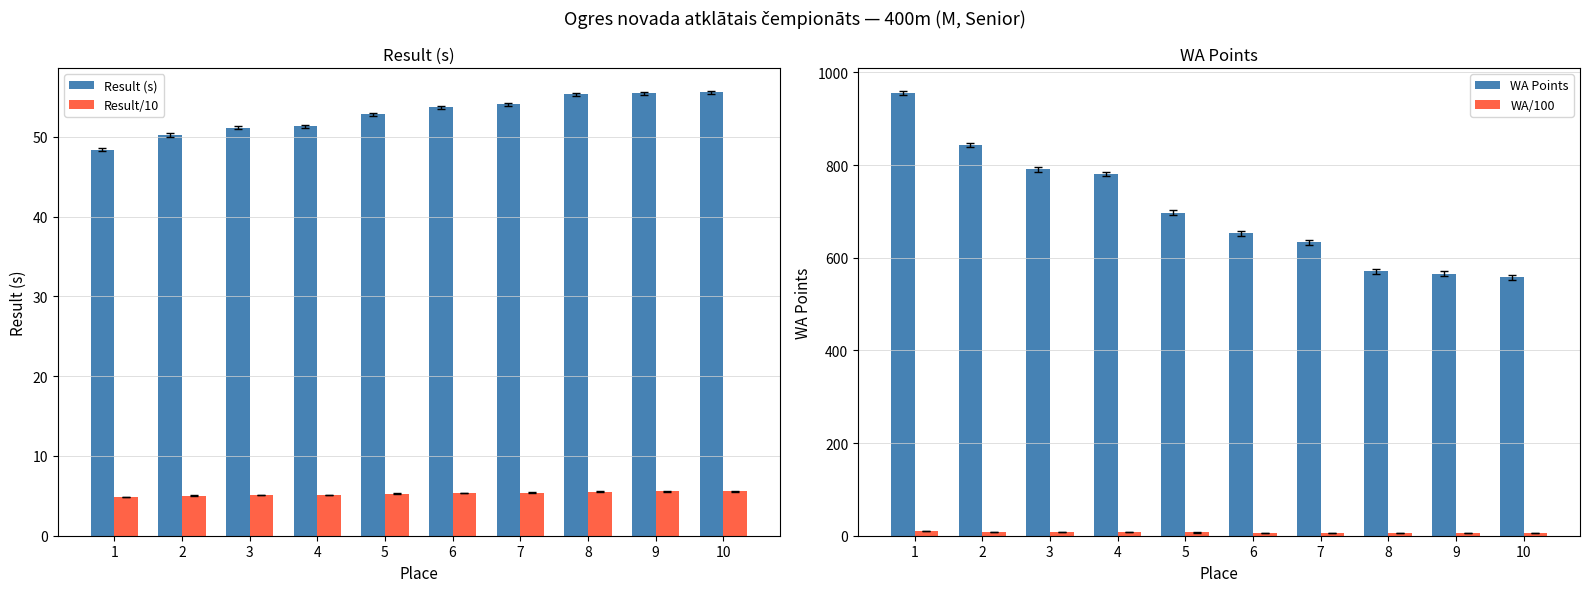

What is the average value of the WA/100 series?

7.0